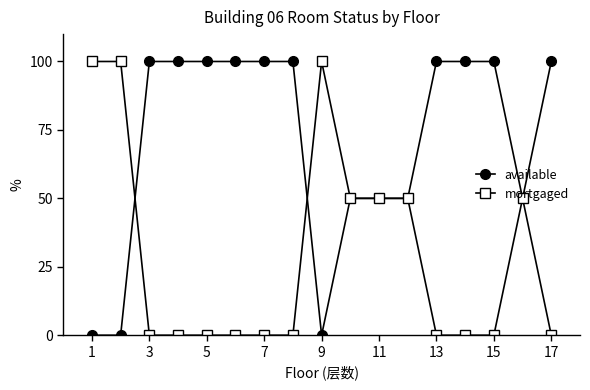

True or false: available and mortgaged cross at least once.

True